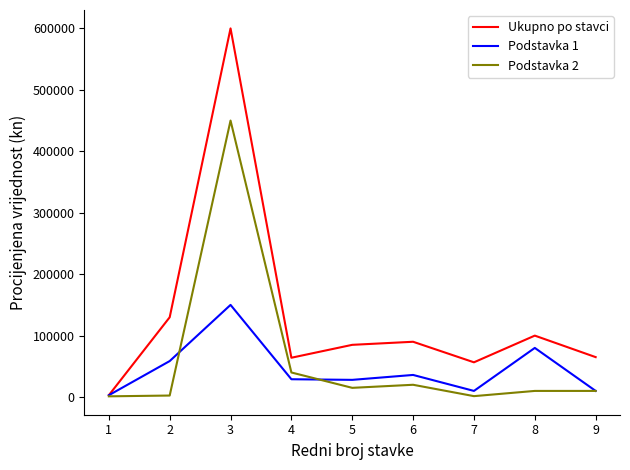

How many interior local valleys does the Ukupno po stavci series have?

2